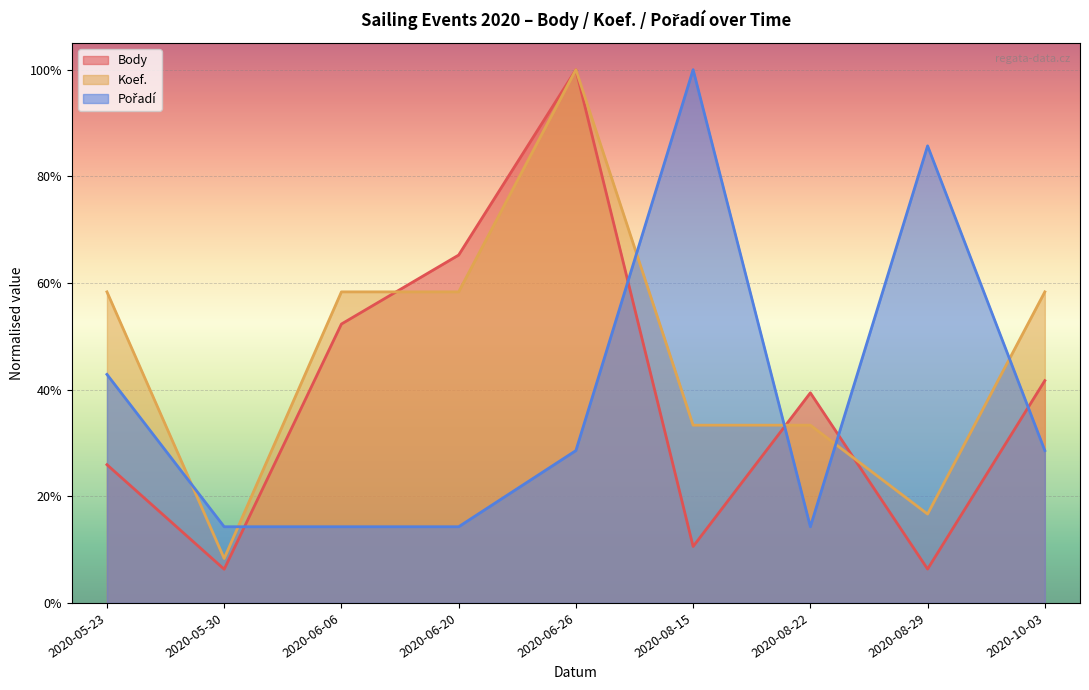

Reading left to right, what are all the values shown in this chart?

Body: 0.3	0.1	0.5	0.7	1.0	0.1	0.4	0.1	0.4
Koef.: 0.6	0.1	0.6	0.6	1.0	0.3	0.3	0.2	0.6
Pořadí: 0.4	0.1	0.1	0.1	0.3	1.0	0.1	0.9	0.3